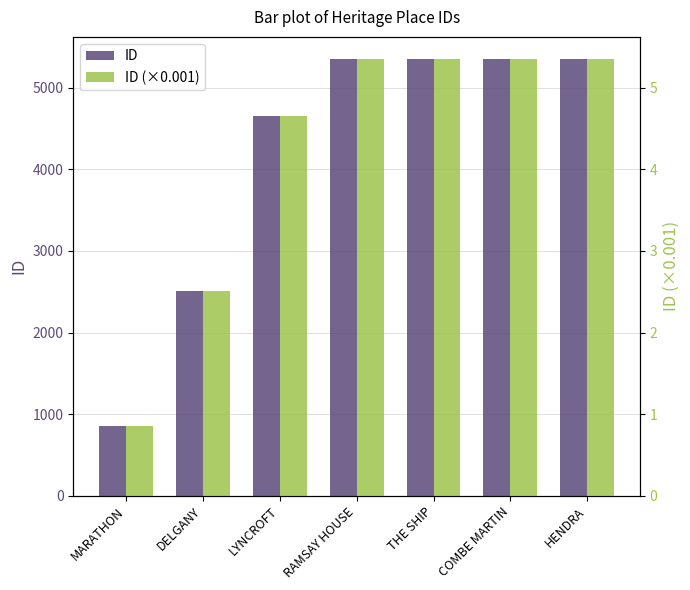

What is the label of the 3rd bar from the right?

THE SHIP